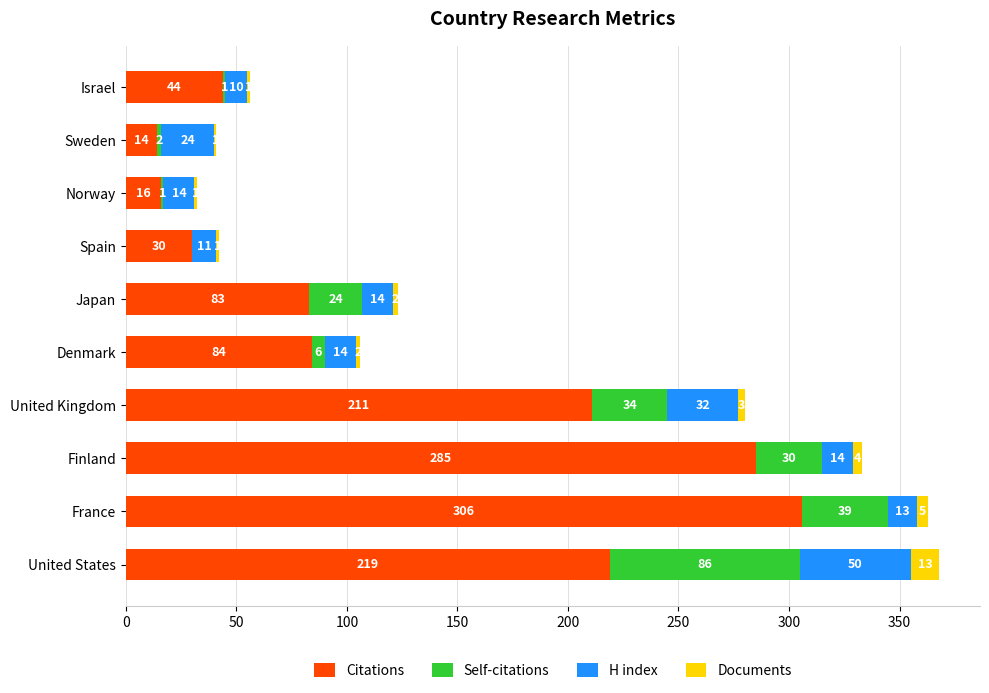

At which label does Citations reach its peak?

France